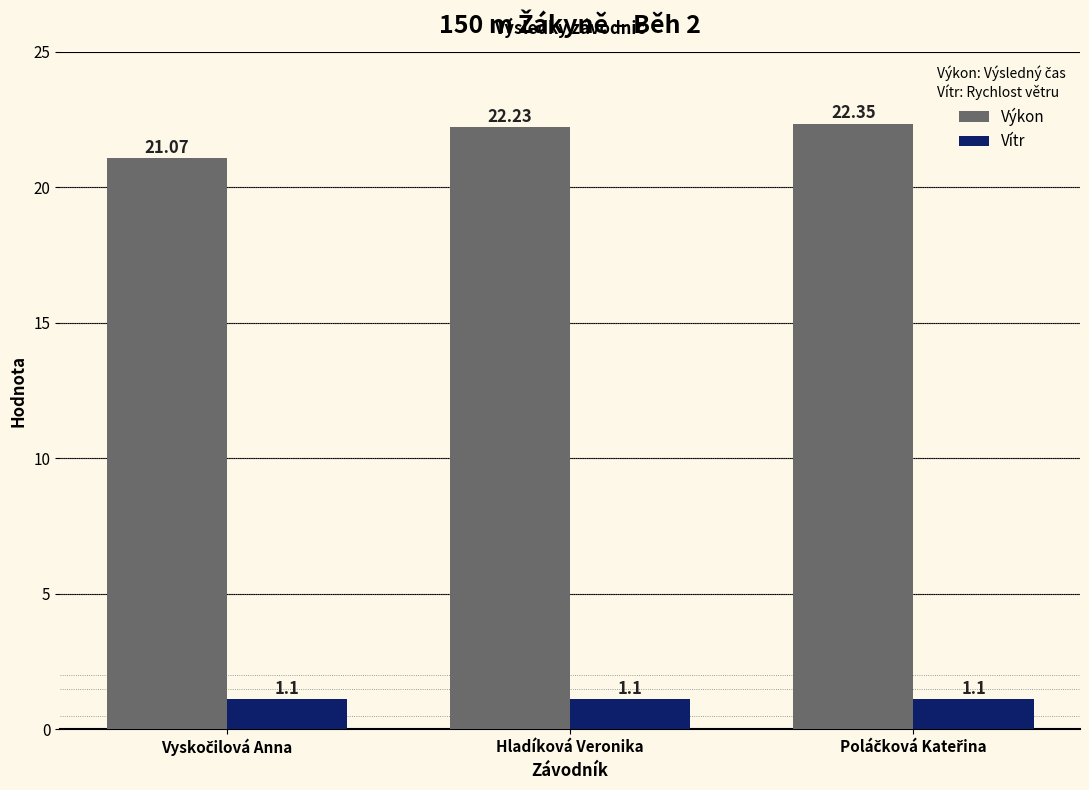

Which series has the widest spread of values?

Výkon